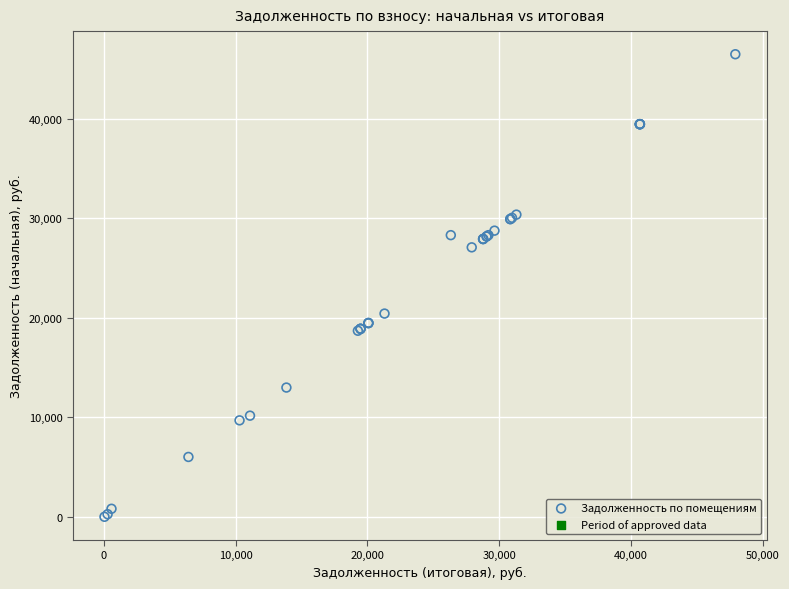

What Y value in the scatter plot is closest to 23243?

20422.9